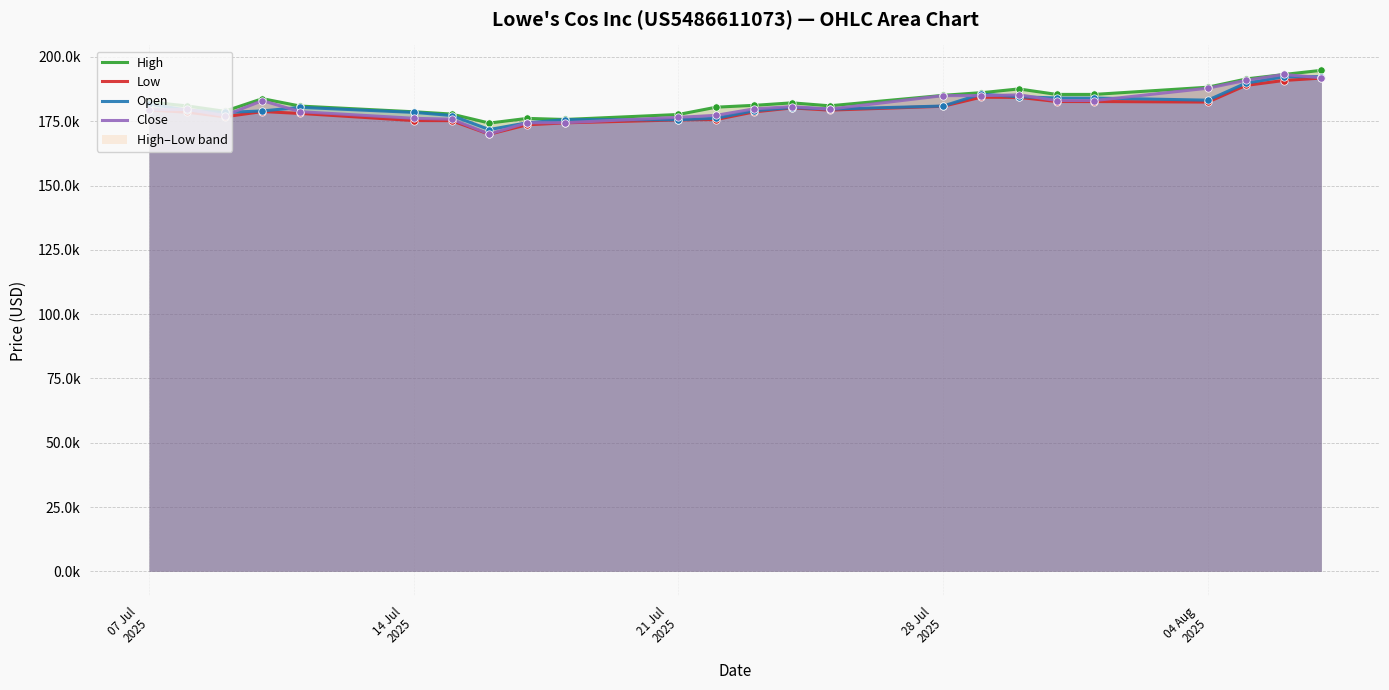

Which series has the widest spread of Y values?

Close